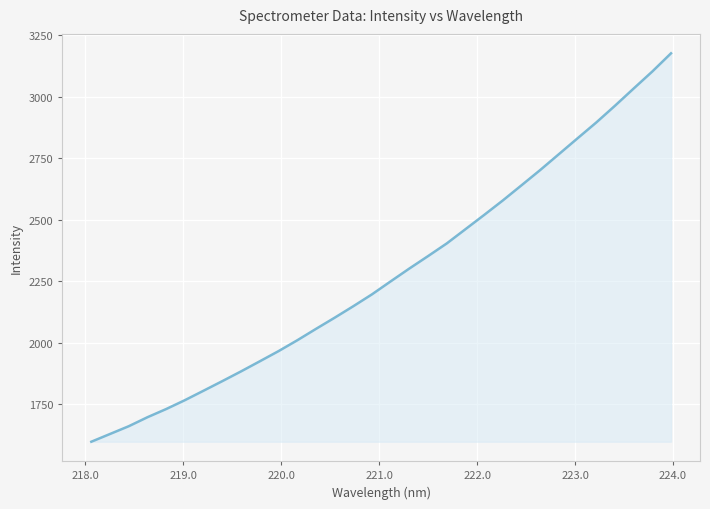

Does the chart have visible grid lines?

Yes